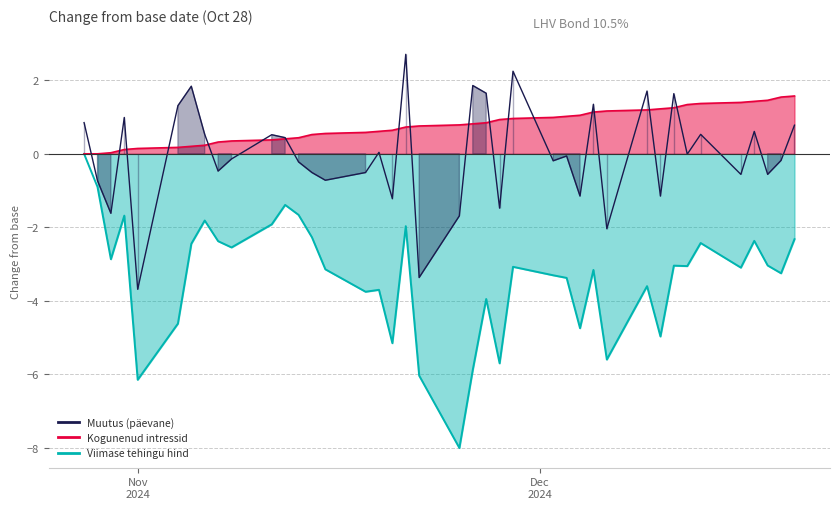

Is the value of Kogunenud intressid at 24 greater than the value of Muutus at 24?

No